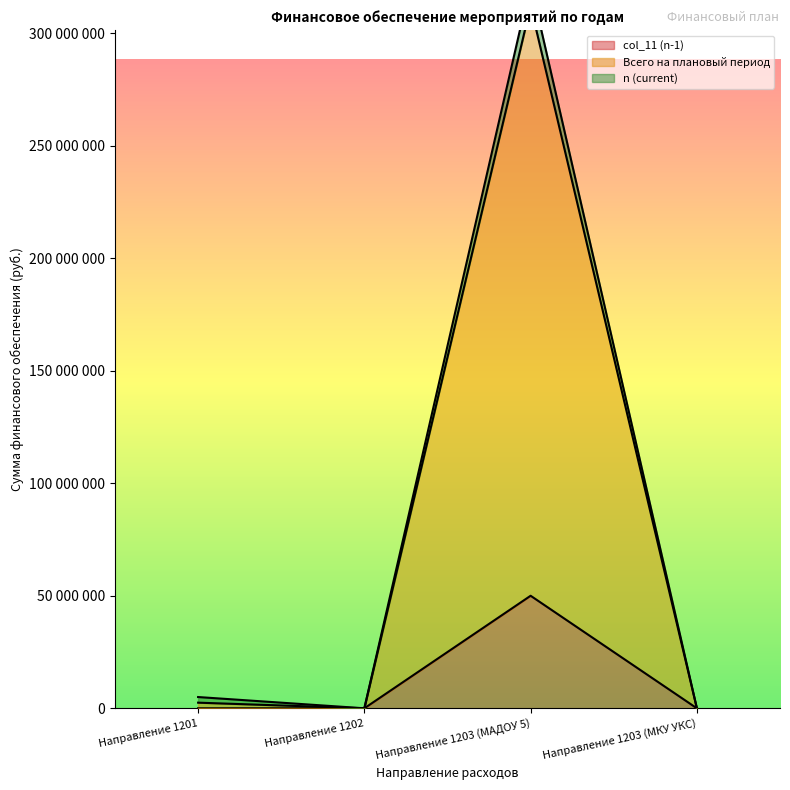

True or false: col_11 (n-1) has more than 2 points higher than both neighbors.

False